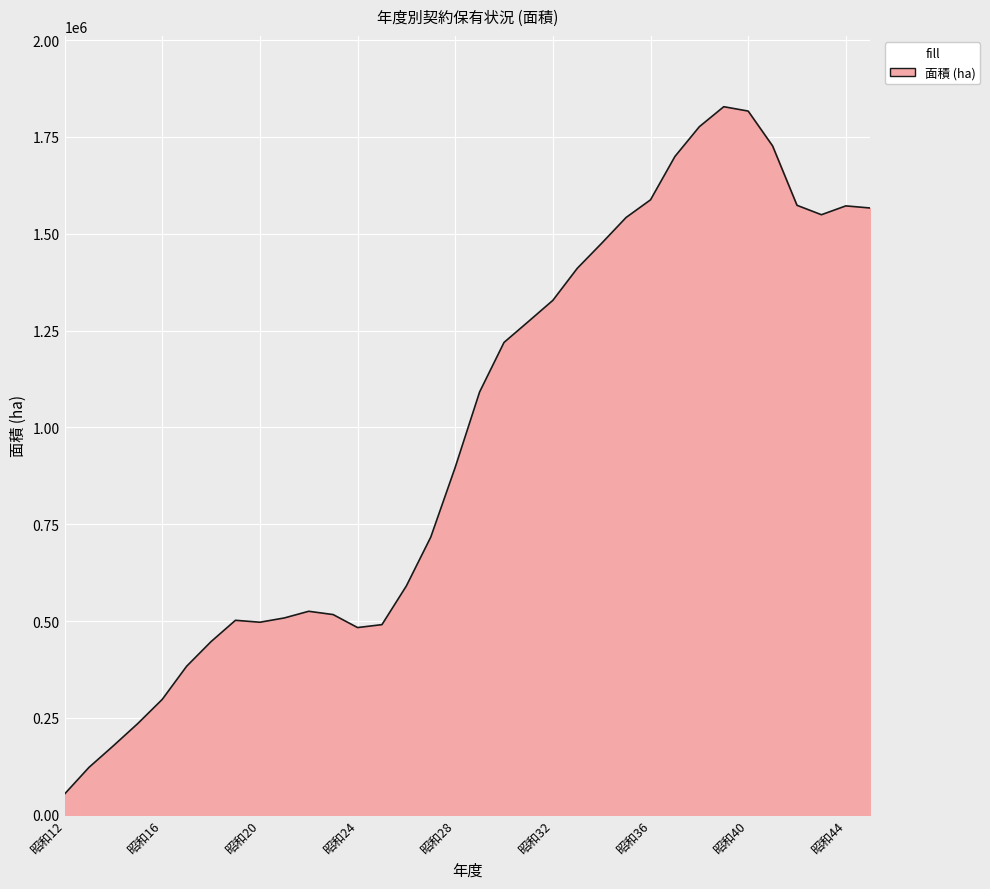

What is the difference between the maximum and minimum values?

1774274